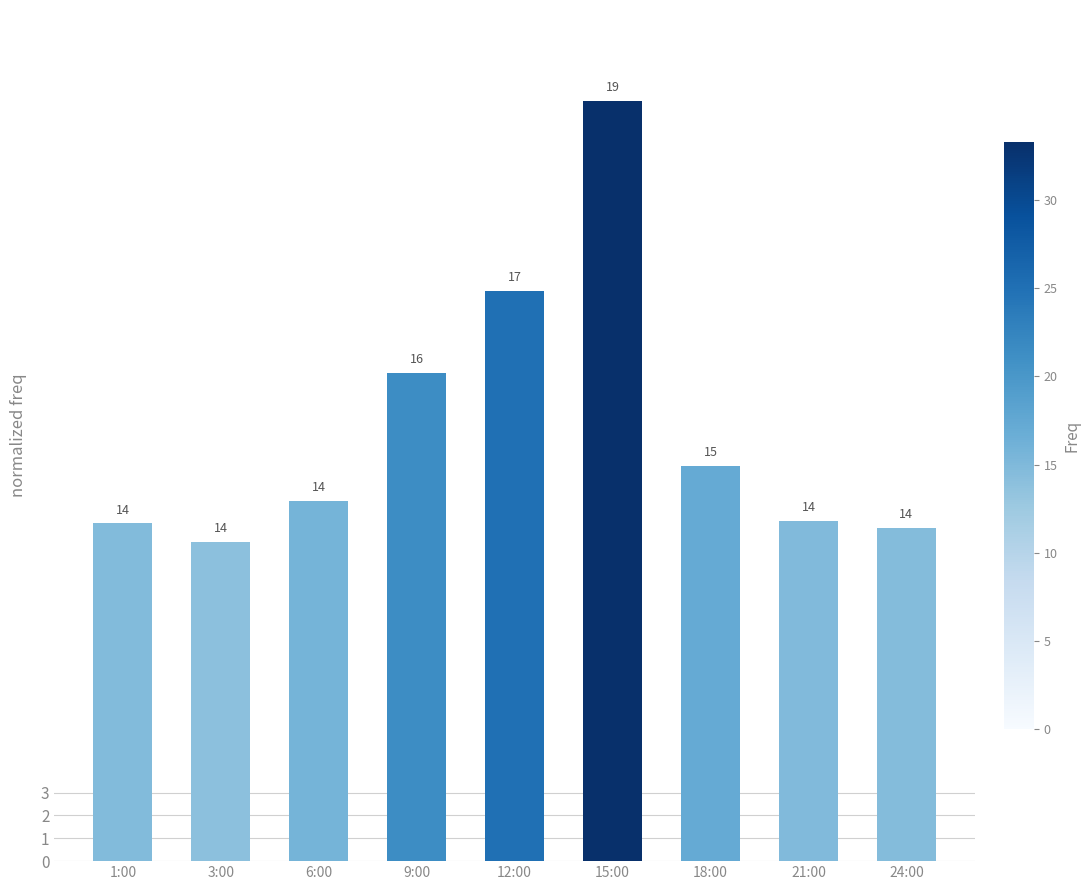

The chart shows a value of 9.1 at 21:00. True or false?

False